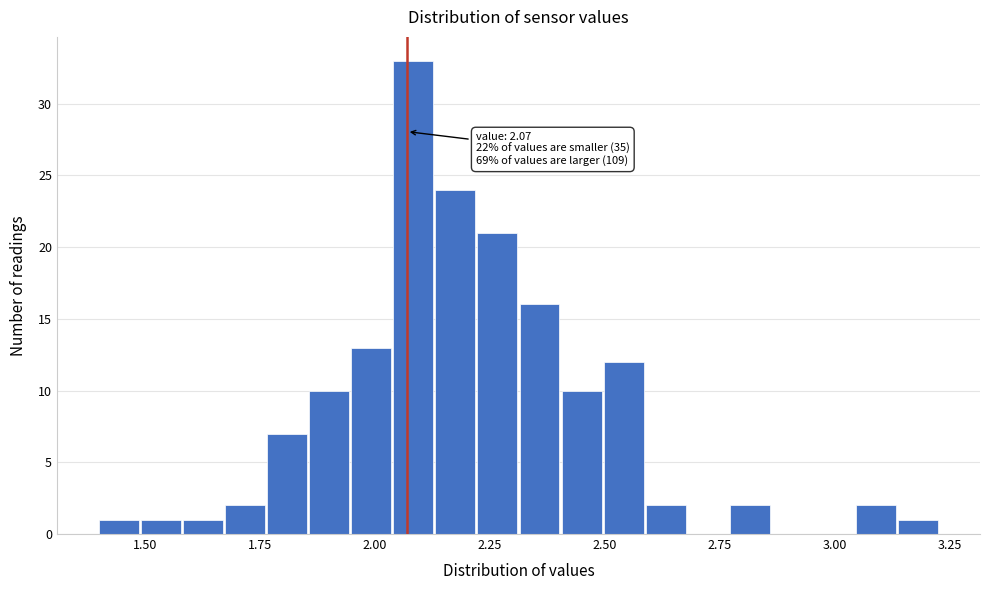

Around what value on the x-axis is the tallest bar? Give the approximate position of its centre, as read against the axis.

2.10